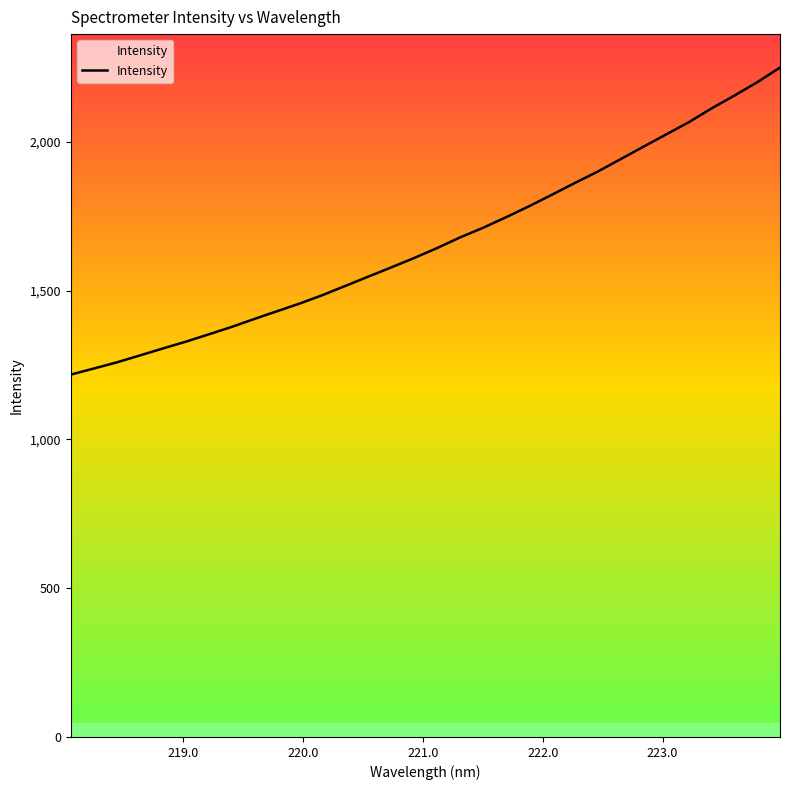

What is the difference between the maximum and minimum values?

1031.5